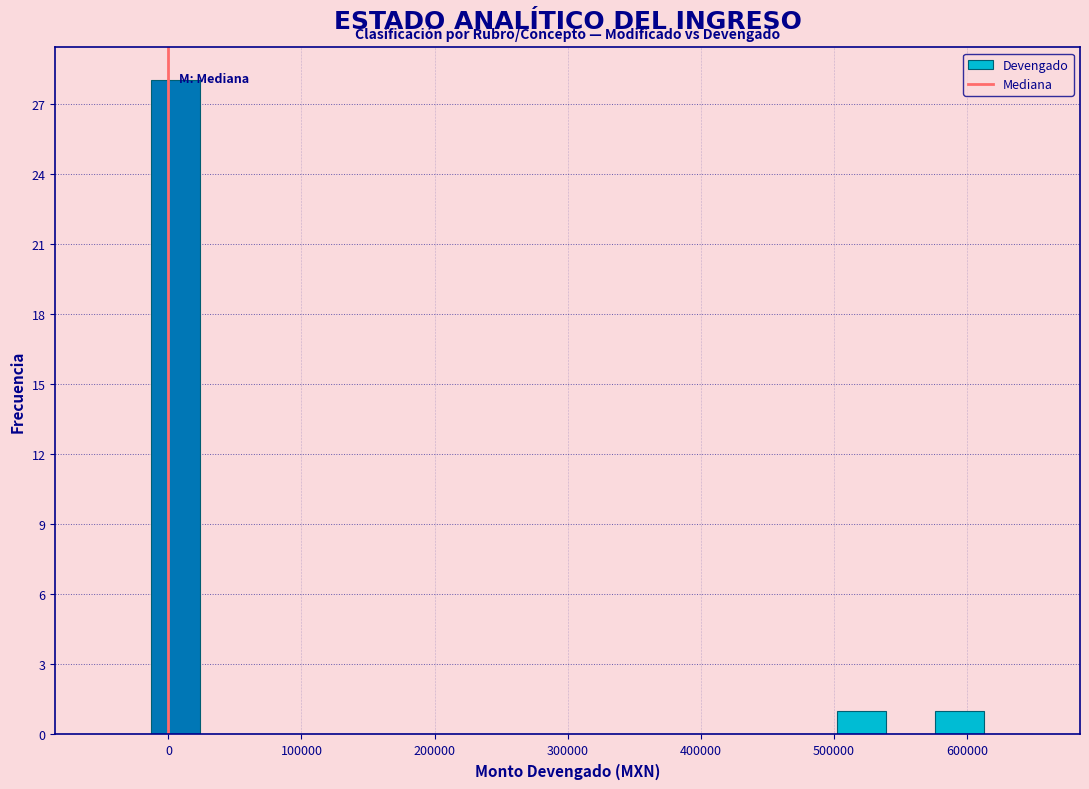

Read against the x-axis, roughly where is the centre of the tallest bar?

10000